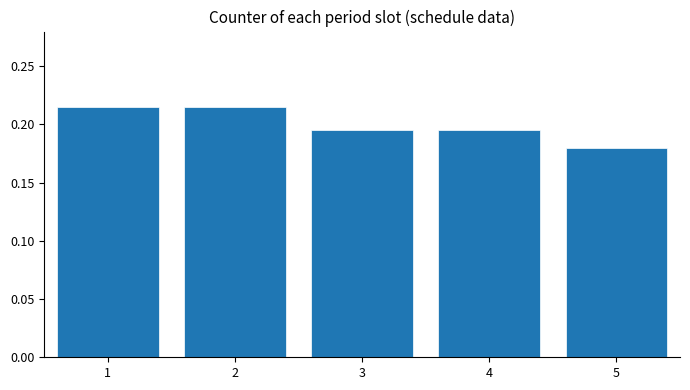

The value at 4 is 0.1. True or false?

False